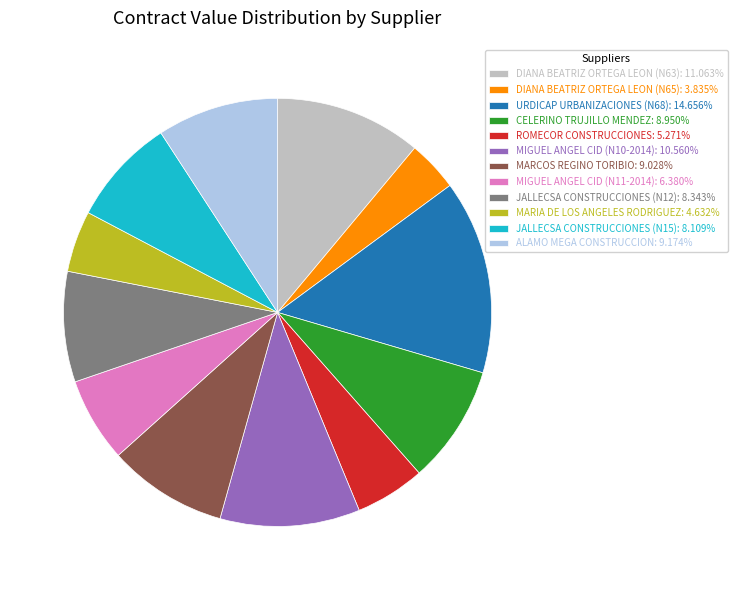

Approximately how many times larger is the value at ROMECOR CONSTRUCCIONES: 5.271% compared to JALLECSA CONSTRUCCIONES (N15): 8.109%?

0.6